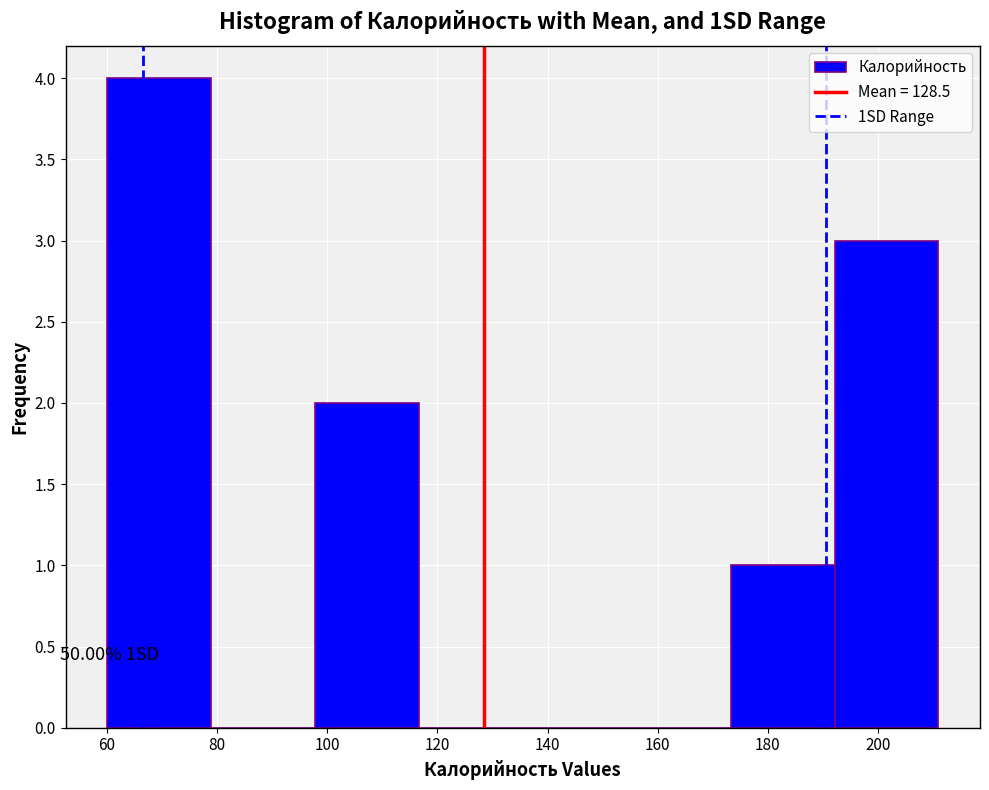

Over which range of the x-axis is the bar tallest?

60 to 78